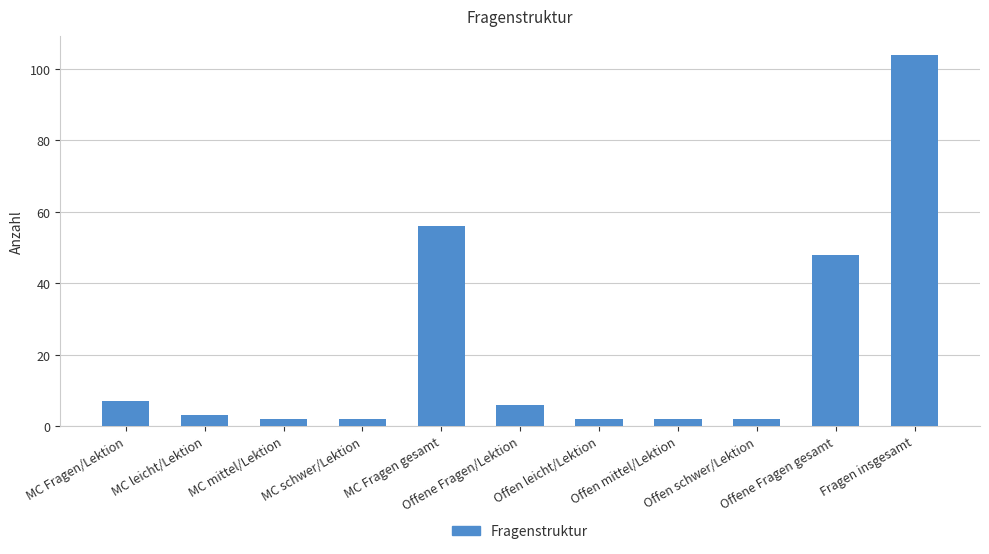

What is the ratio of the value at Fragen insgesamt to the value at MC mittel/Lektion?

52.0